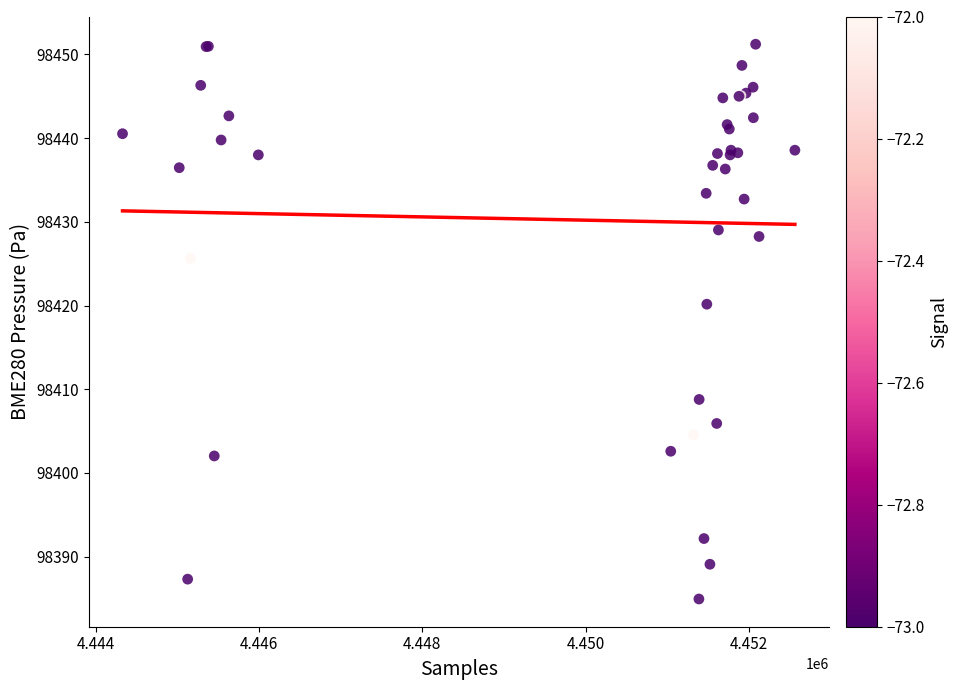

What Y value in the scatter plot is closest to 98418?

98420.2